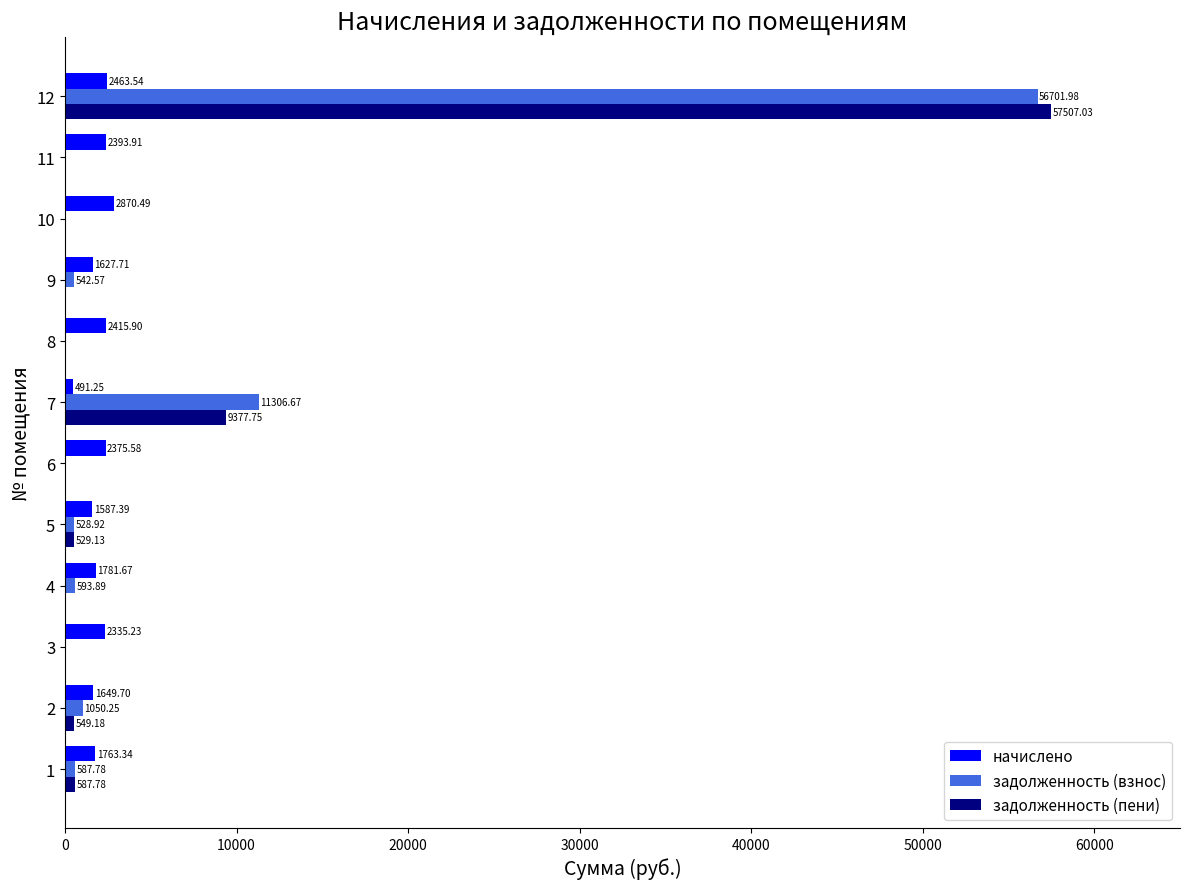

At which category is the sum across all series the highest?

12